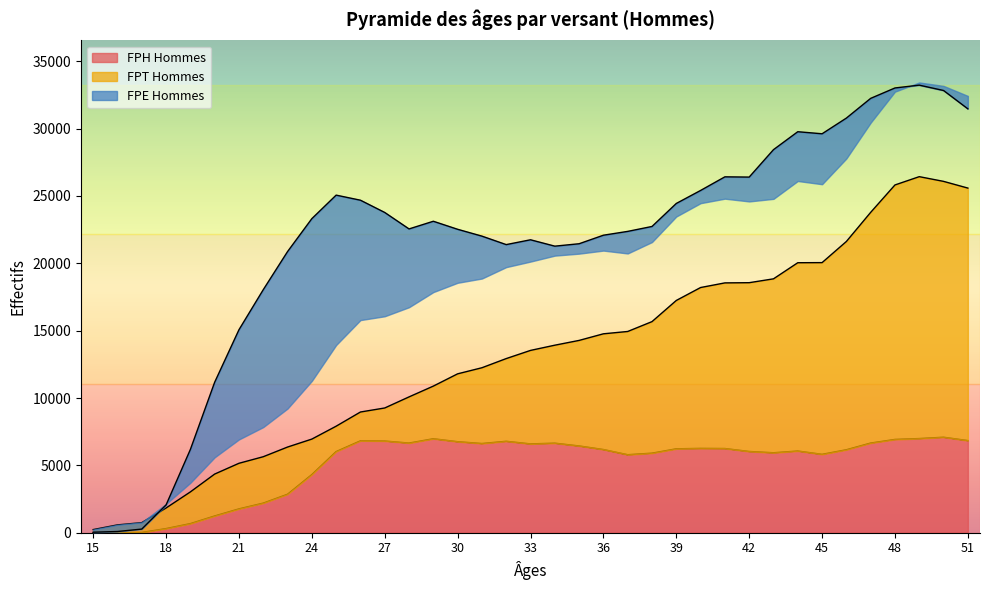

What is the difference between the FPT Hommes values at 30 and 49?

14637